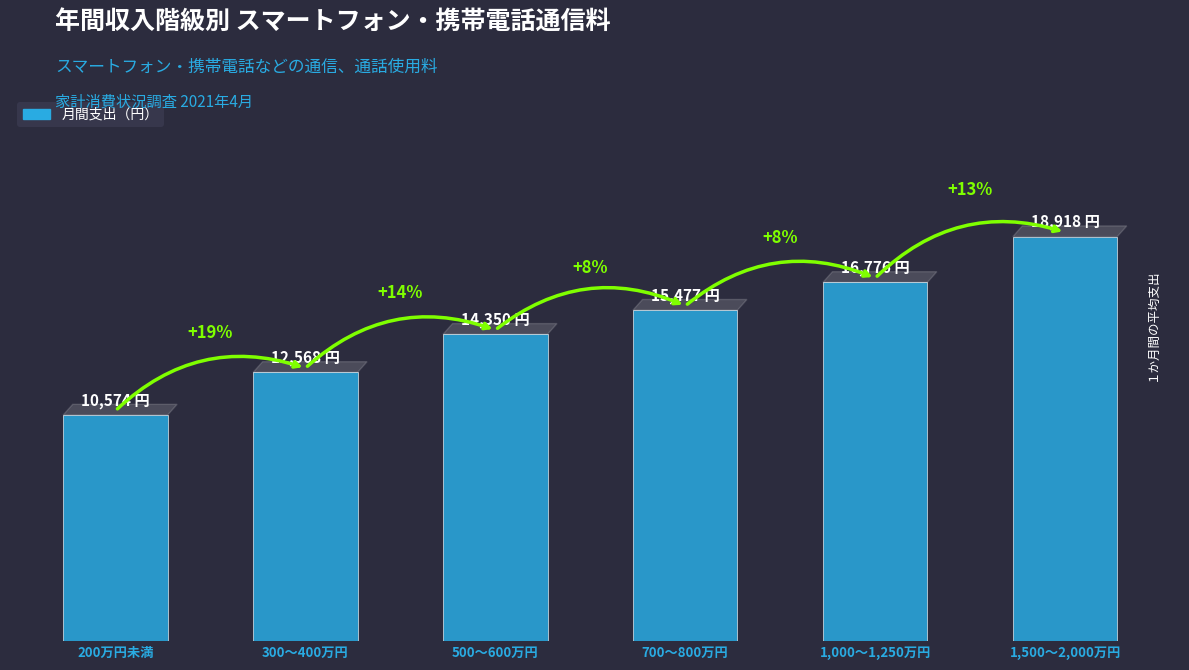

What is the approximate value at 1,500～2,000万円?

18918